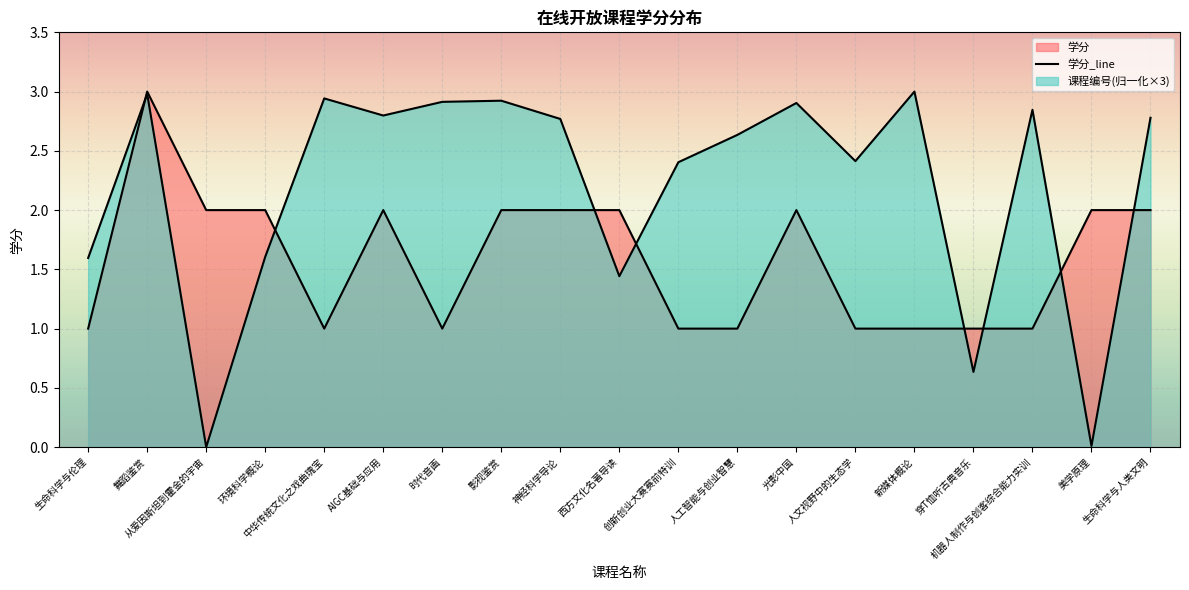

Between 时代音画 and 穿T恤听古典音乐, which series saw the biggest shift?

课程编号